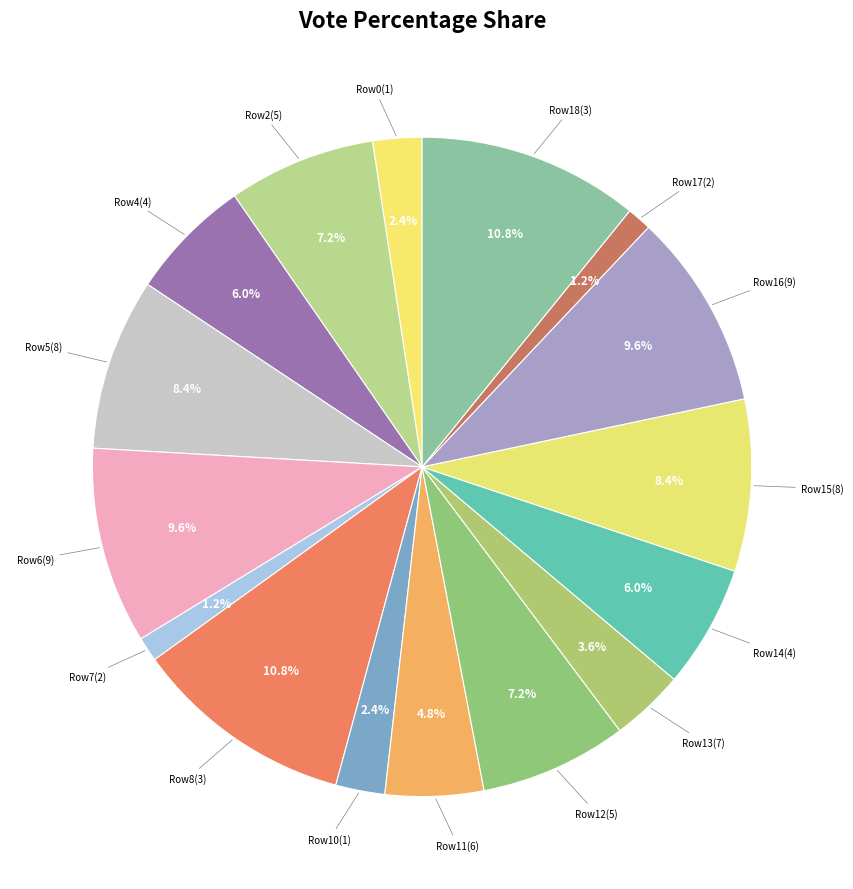

Count the number of slices in the pie.

16